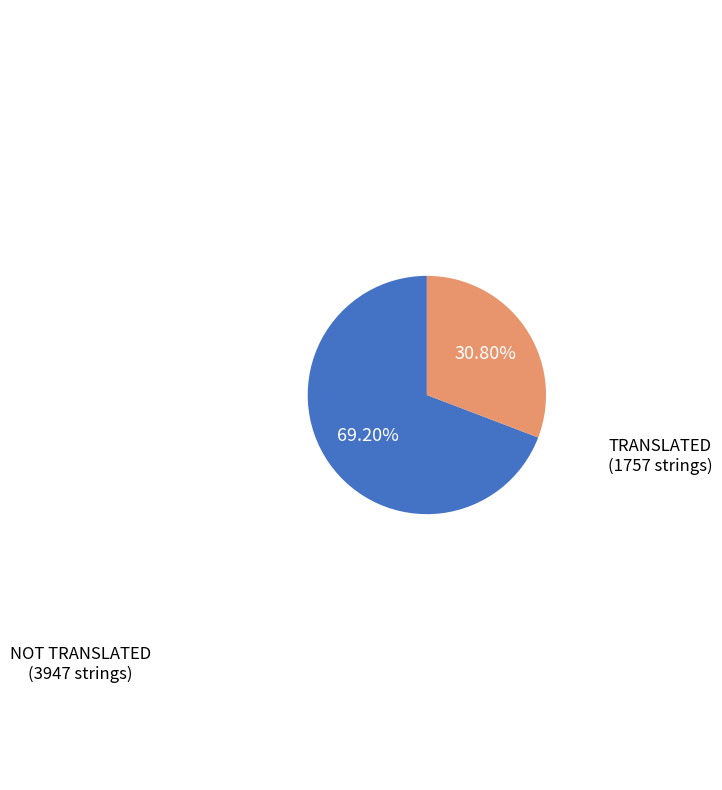

To the nearest percent, what is the average slice percentage?

50%